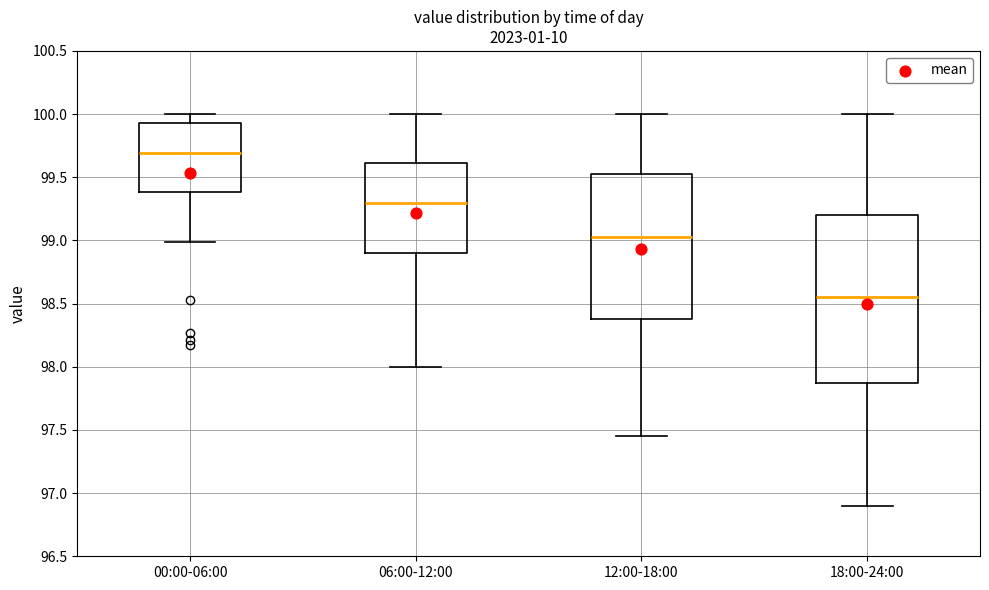

Where is the upper edge of the box for 00:00-06:00 on the y-axis? The values are not printed on the chart, so give them approximately, as read against the axis.

99.95